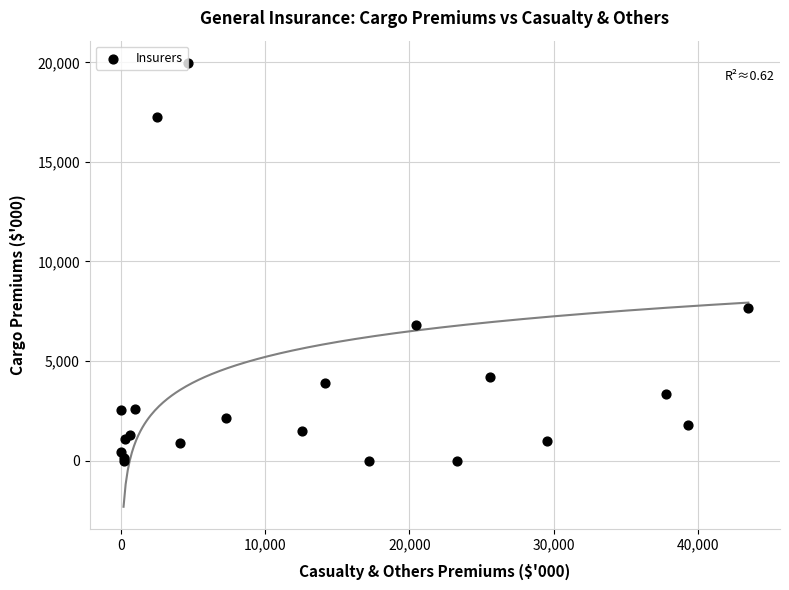

What Y value in the scatter plot is closest to 9986?

7683.9